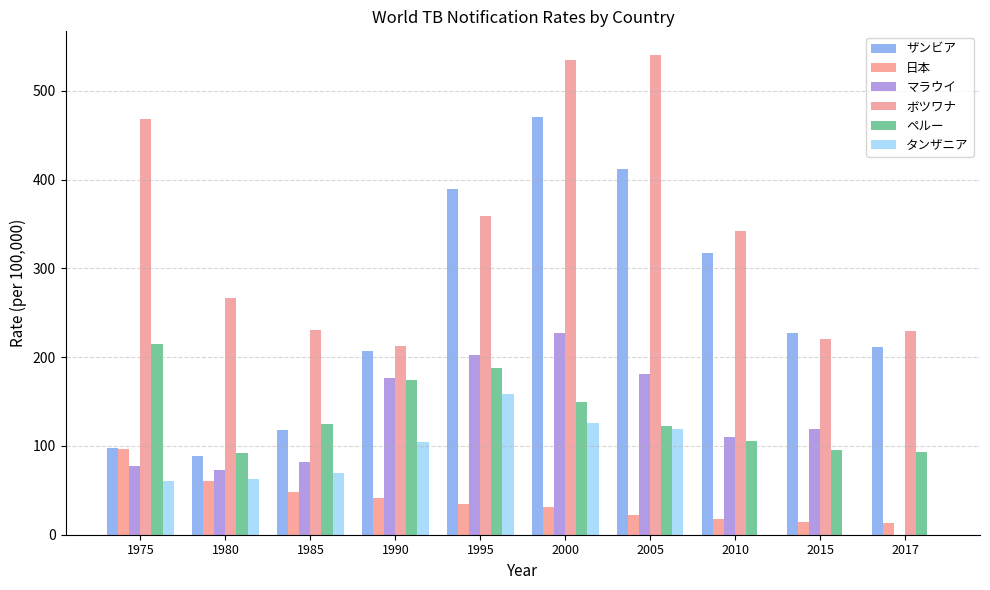

How many series are shown in this chart?

6